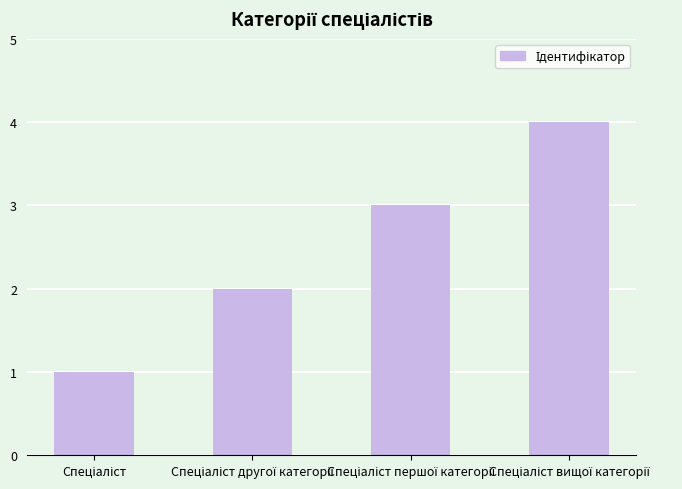

What is the greatest value displayed?

4